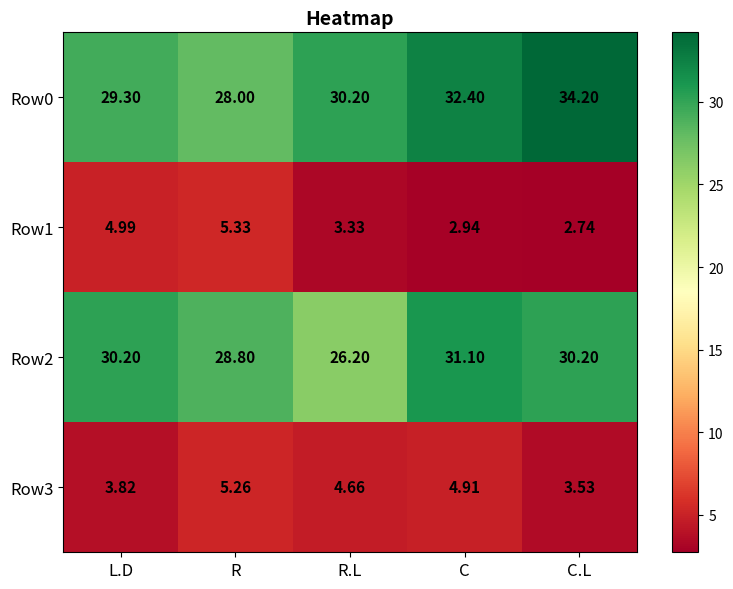

List the series in order of their peak value, highest first.

Row0, Row2, Row1, Row3